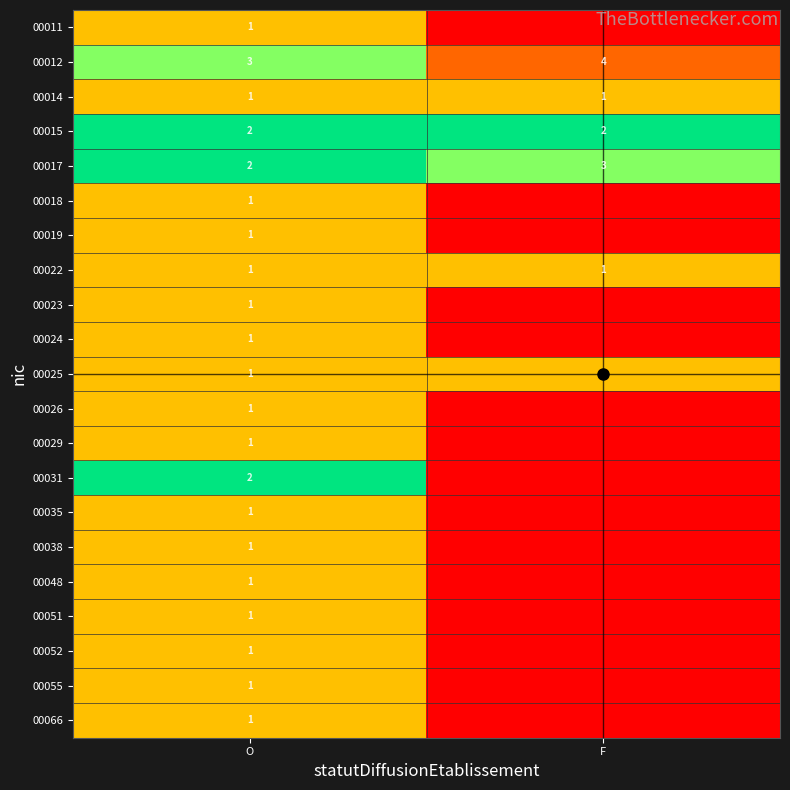

Is it true that 00051 equals 0 at O?

False